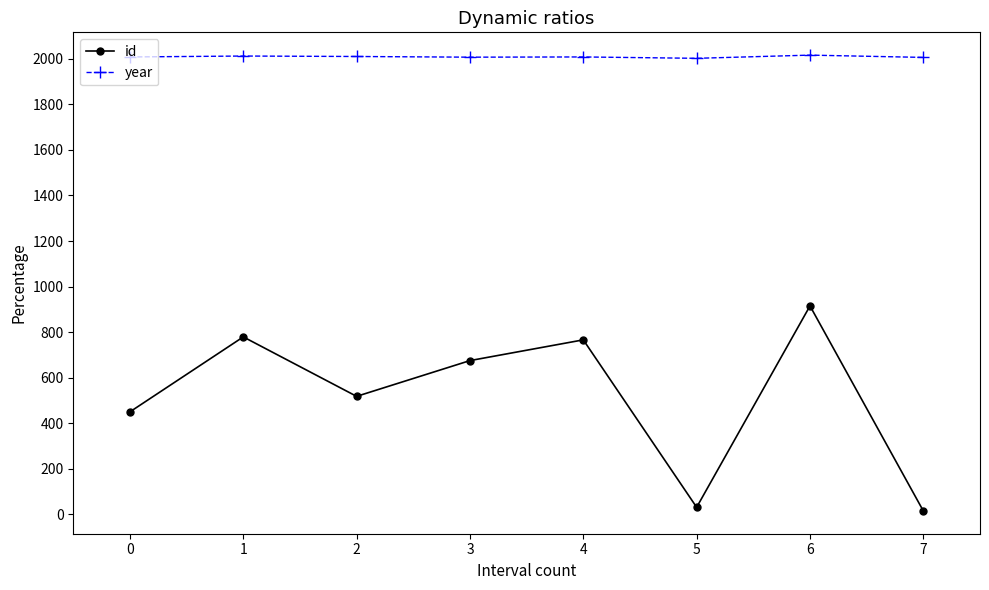

What is the average value of the year series?

2009